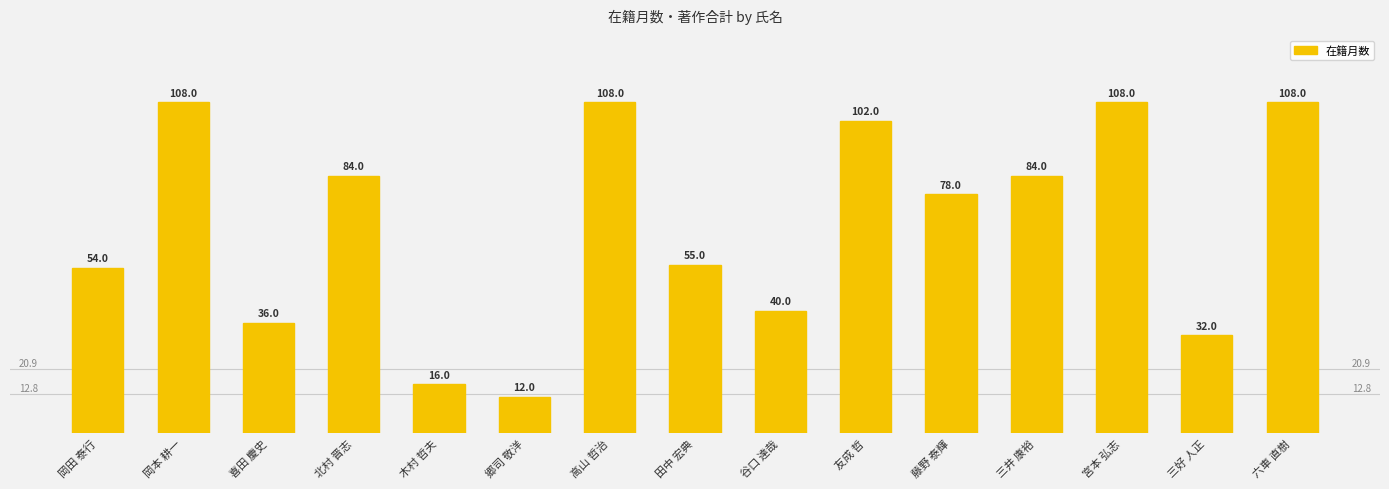

Which label corresponds to the smallest value in the chart?

郷司 敬洋